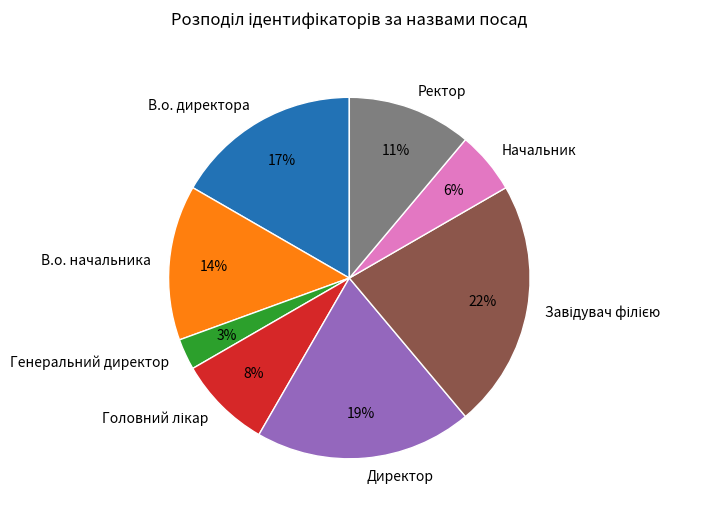

Is it true that Начальник is 6% of the pie?

True